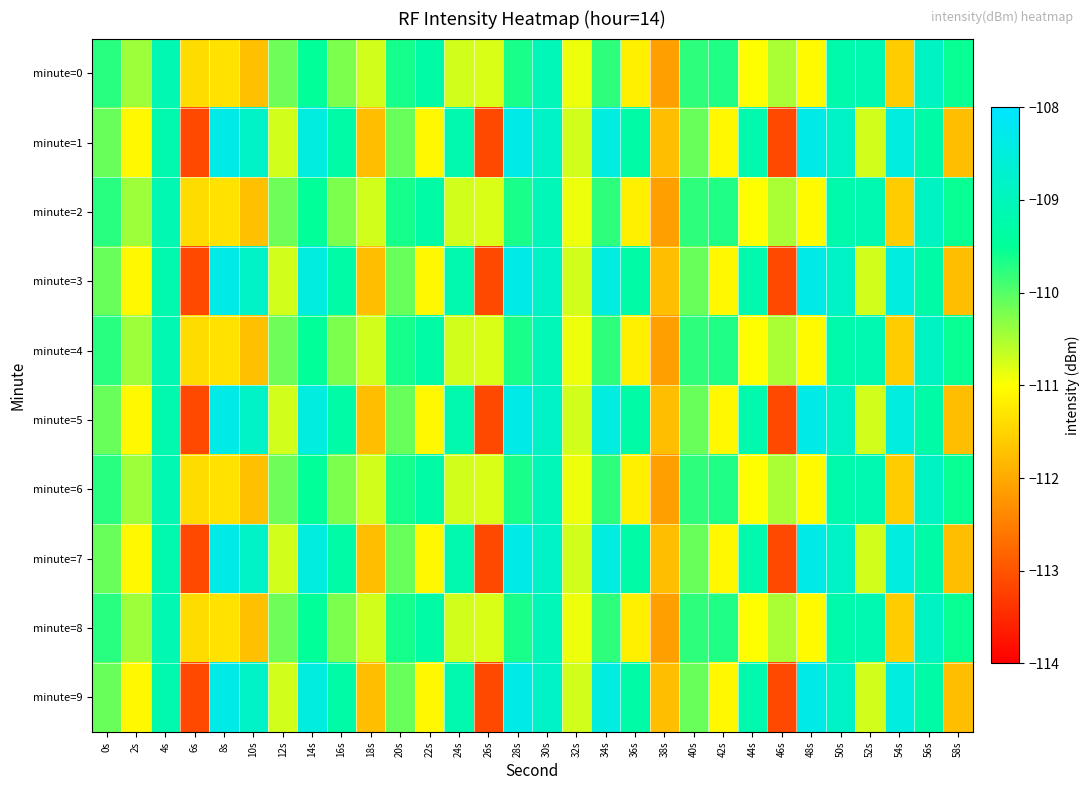

What is the smallest value displayed?

-113.1